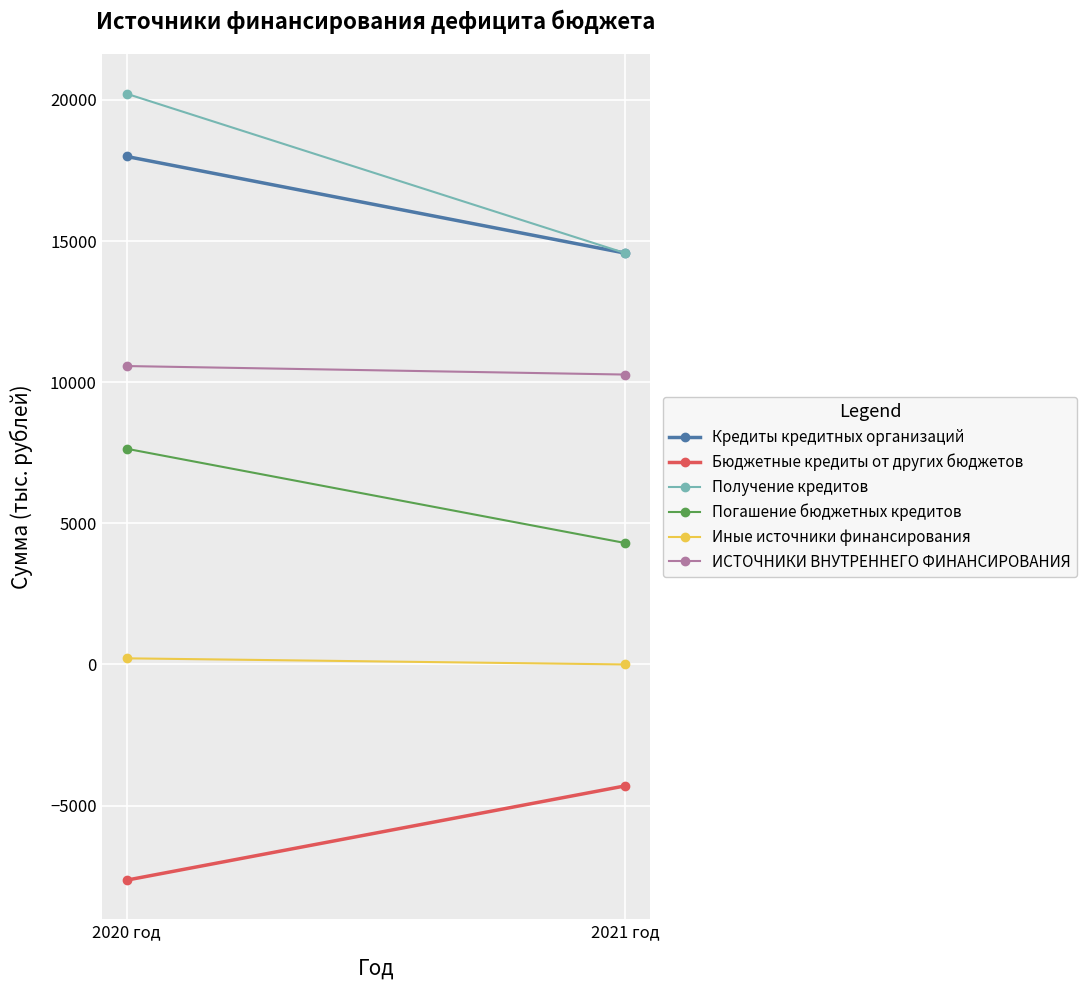

Where does the Погашение бюджетных кредитов series first go above 7641?

2020 год